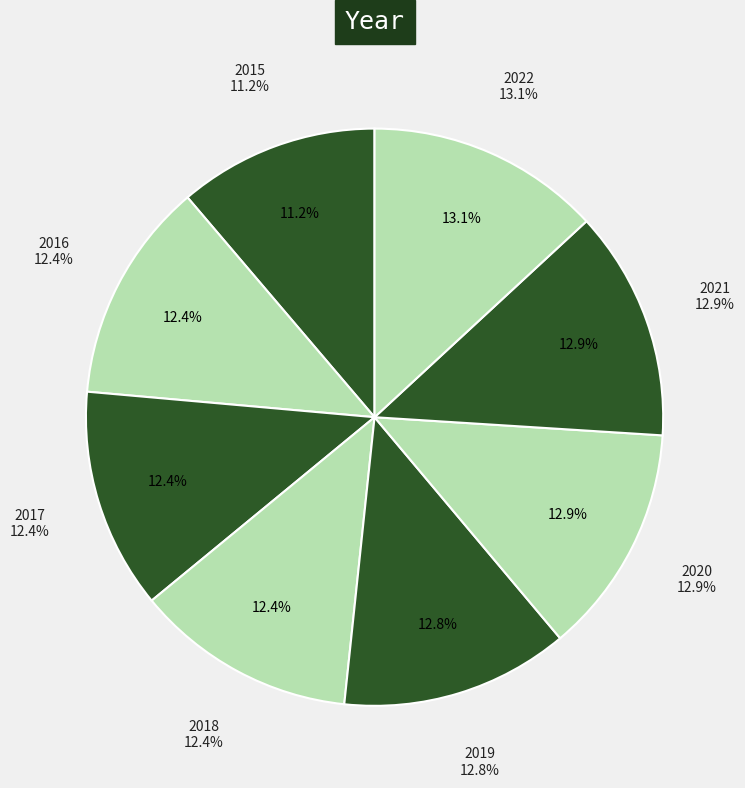

To the nearest percent, what is the difference between the 2022 and 2018 slice percentages?

1%